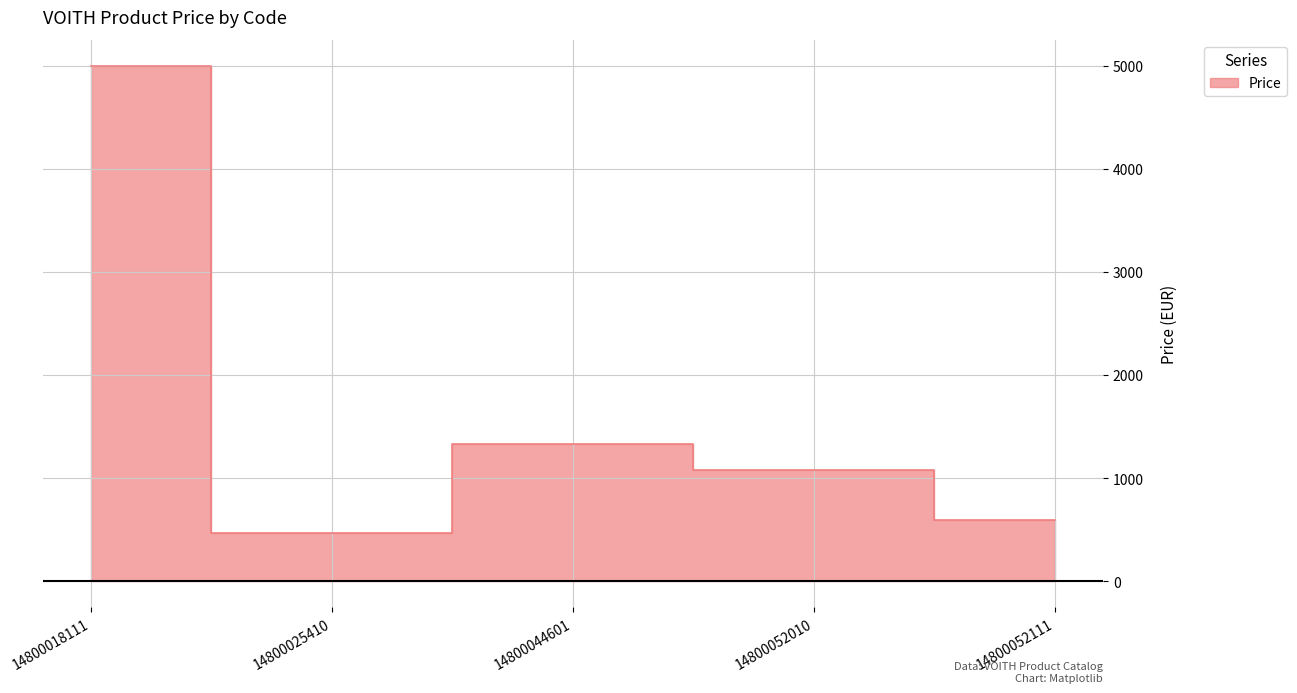

Which category has the lowest value across all series?

14800025410